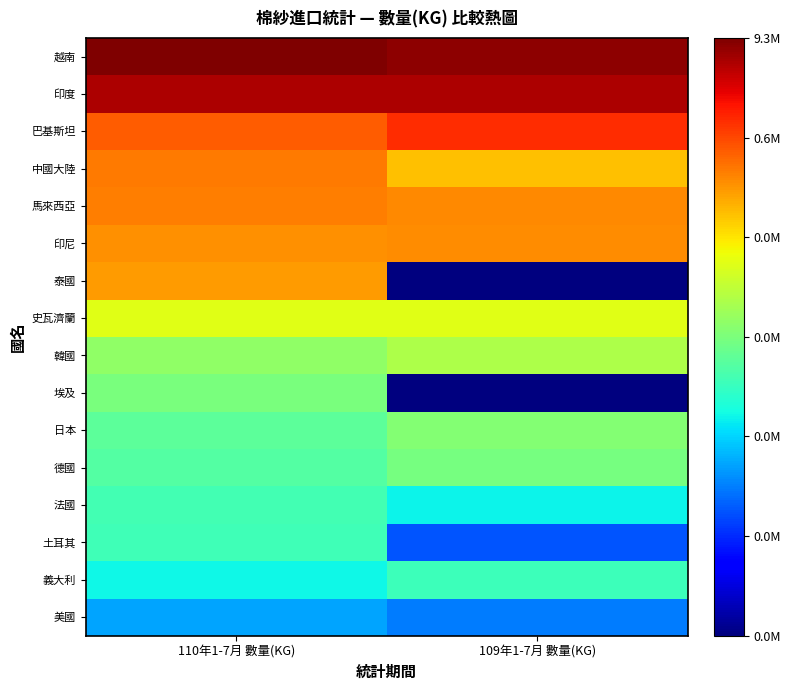

Reading right to left, extract all data points from this chart.

越南: 109年1-7月 數量(KG)=15.8	110年1-7月 數量(KG)=16.0
印度: 109年1-7月 數量(KG)=15.4	110年1-7月 數量(KG)=15.4
巴基斯坦: 109年1-7月 數量(KG)=13.8	110年1-7月 數量(KG)=13.0
中國大陸: 109年1-7月 數量(KG)=11.3	110年1-7月 數量(KG)=12.5
馬來西亞: 109年1-7月 數量(KG)=12.3	110年1-7月 數量(KG)=12.4
印尼: 109年1-7月 數量(KG)=12.2	110年1-7月 數量(KG)=12.1
泰國: 109年1-7月 數量(KG)=0.0	110年1-7月 數量(KG)=12.0
史瓦濟蘭: 109年1-7月 數量(KG)=10.0	110年1-7月 數量(KG)=10.0
韓國: 109年1-7月 數量(KG)=9.0	110年1-7月 數量(KG)=8.5
埃及: 109年1-7月 數量(KG)=0.0	110年1-7月 數量(KG)=8.0
日本: 109年1-7月 數量(KG)=8.2	110年1-7月 數量(KG)=7.4
德國: 109年1-7月 數量(KG)=7.9	110年1-7月 數量(KG)=7.2
法國: 109年1-7月 數量(KG)=5.9	110年1-7月 數量(KG)=6.9
土耳其: 109年1-7月 數量(KG)=3.4	110年1-7月 數量(KG)=6.9
義大利: 109年1-7月 數量(KG)=6.8	110年1-7月 數量(KG)=5.9
美國: 109年1-7月 數量(KG)=4.0	110年1-7月 數量(KG)=4.6